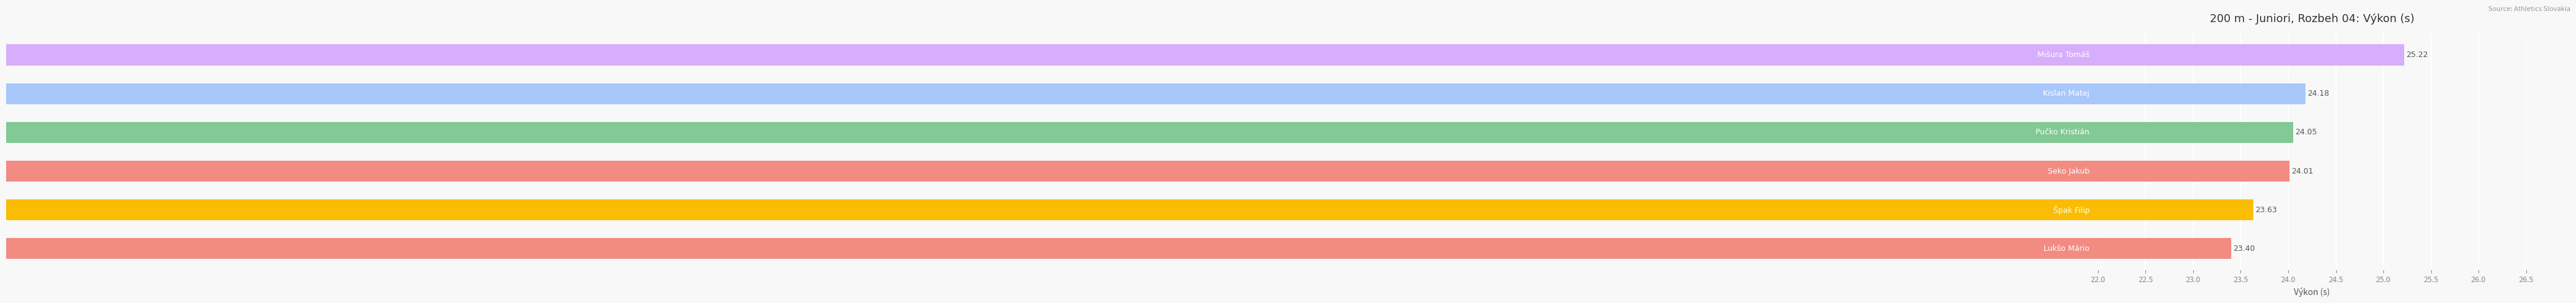

How many values are below 24?

2